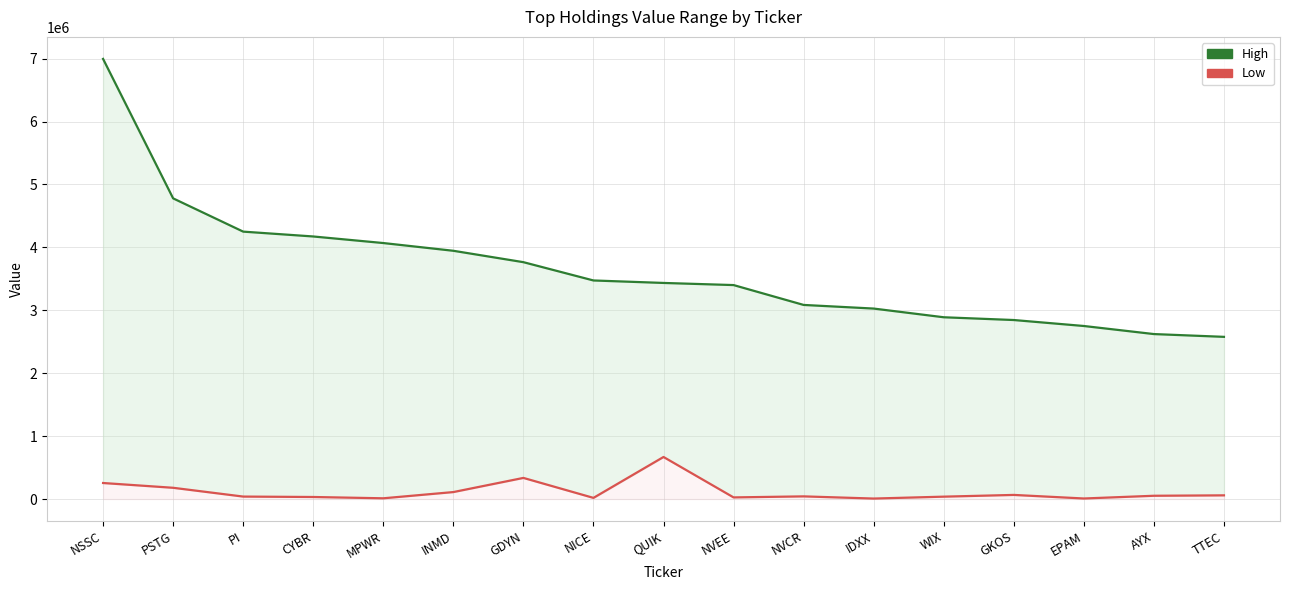

What is the label of the 11th point from the left?

NVCR